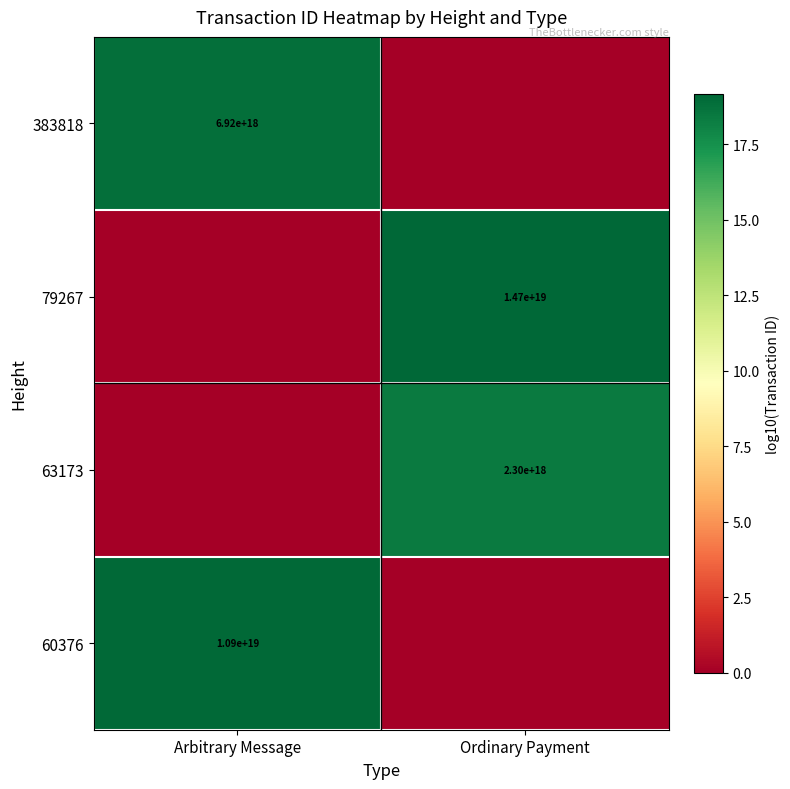

True or false: 79267 has a value of 14700000000000000000 at Ordinary Payment.

True